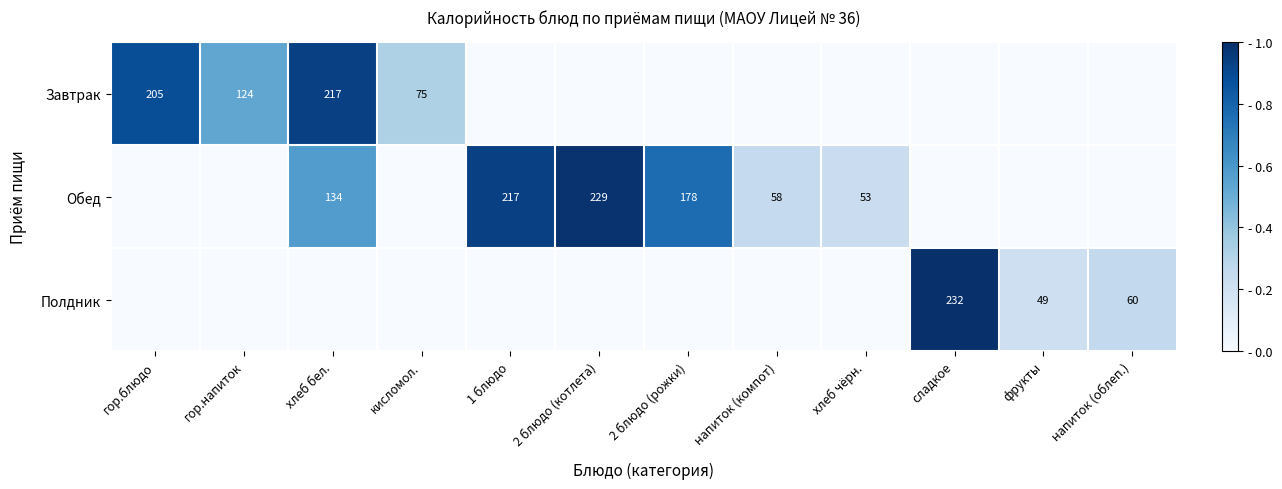

At how many categories does at least one series exceed 0?

12